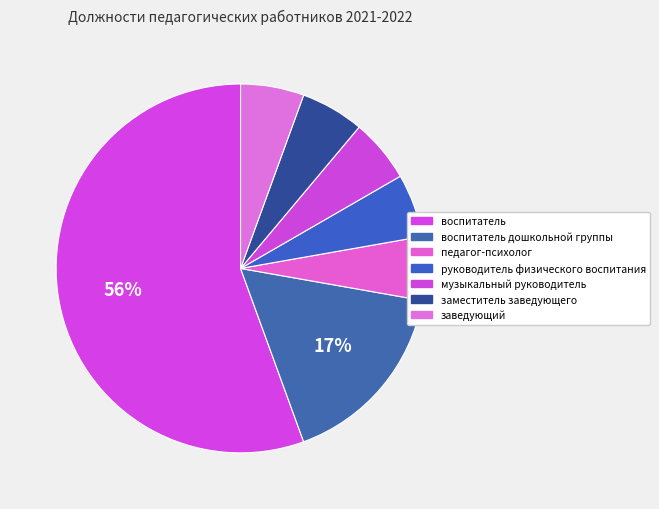

What is the largest slice in the pie chart?

воспитатель